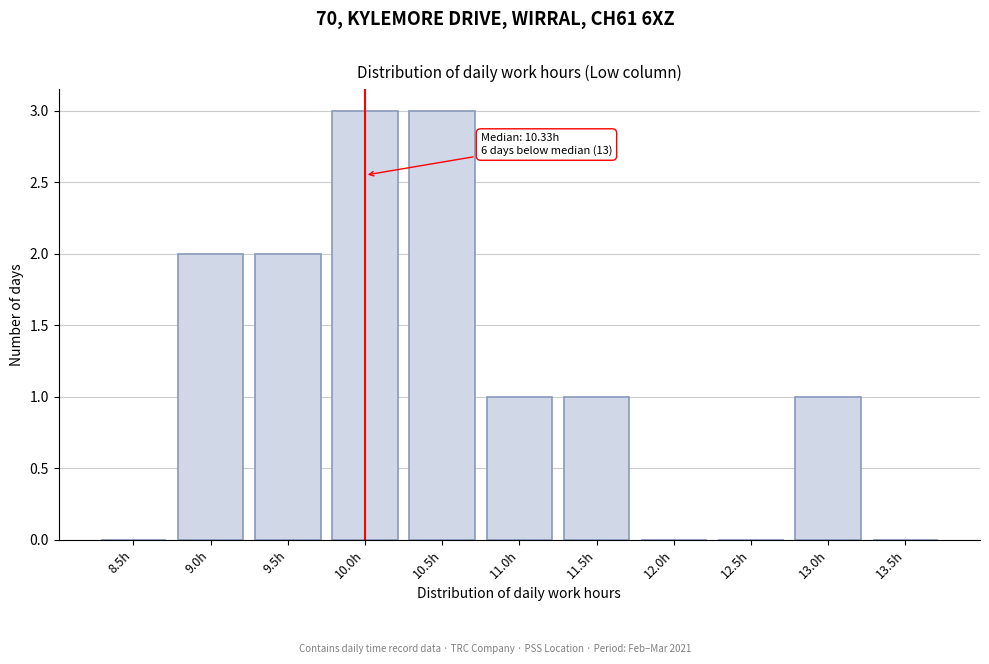

Reading left to right, what are all the values shown in this chart?

8.5h=0	9.0h=2	9.5h=2	10.0h=3	10.5h=3	11.0h=1	11.5h=1	12.0h=0	12.5h=0	13.0h=1	13.5h=0